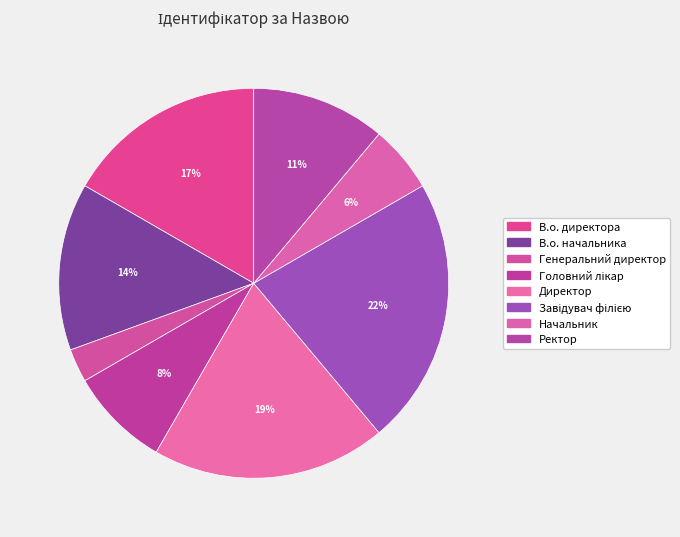

Approximately how many times larger is the value at Головний лікар compared to Генеральний директор?

3.0